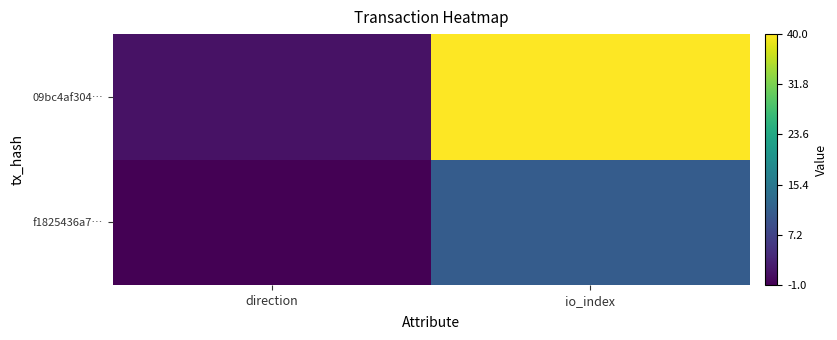

Between io_index and direction, which is larger?

io_index